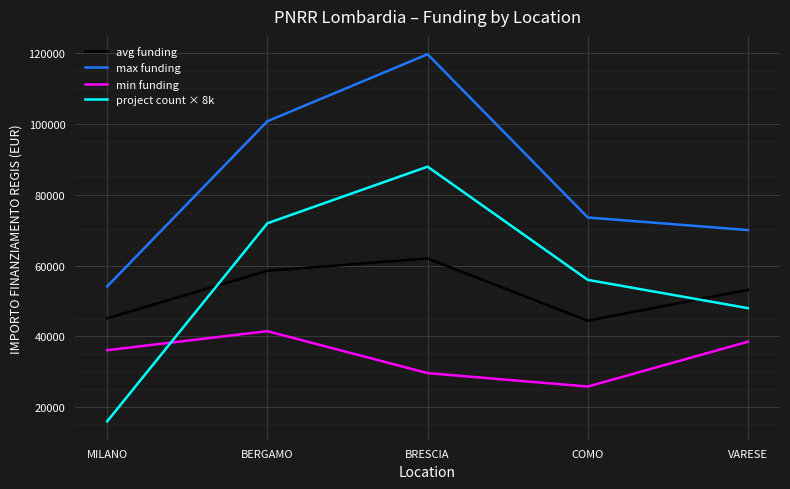

List the series in order of their peak value, highest first.

max funding, project count × 8k, avg funding, min funding